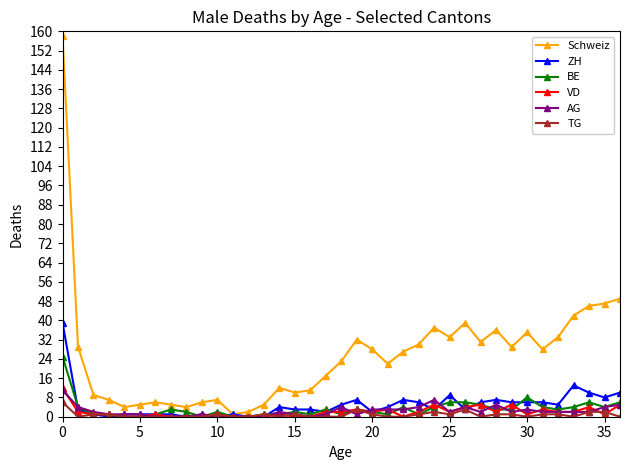

True or false: VD has more than 0 interior local peaks.

True